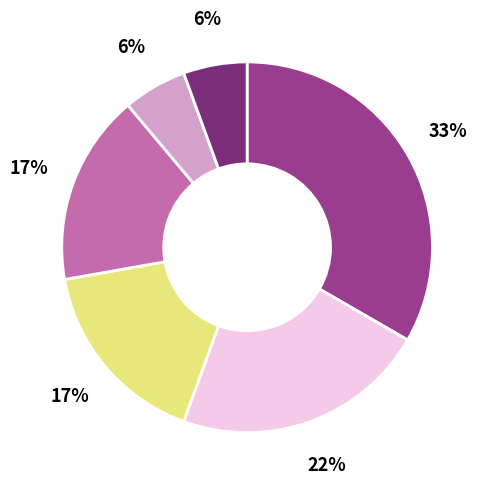

Is there any slice that represents more than half of the pie?

No